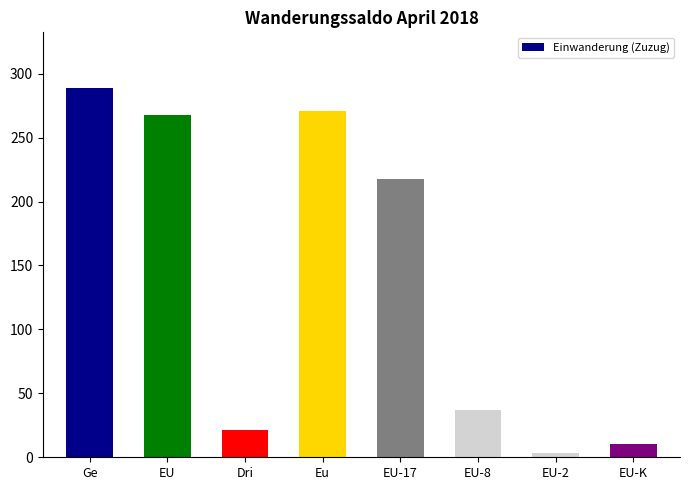

What position from the left is EU-2?

7